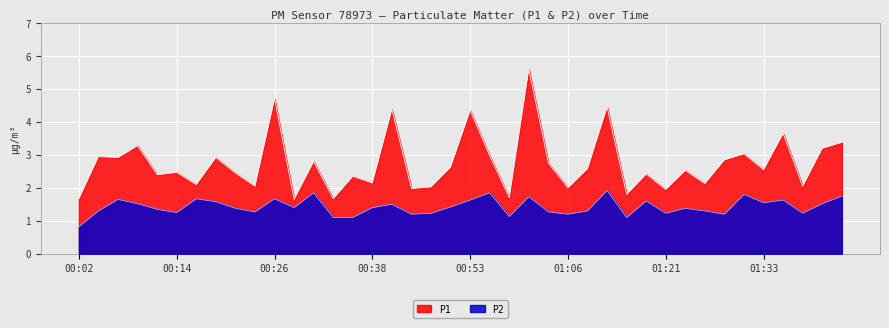

Where does the P1 series first go above 2?

00:04